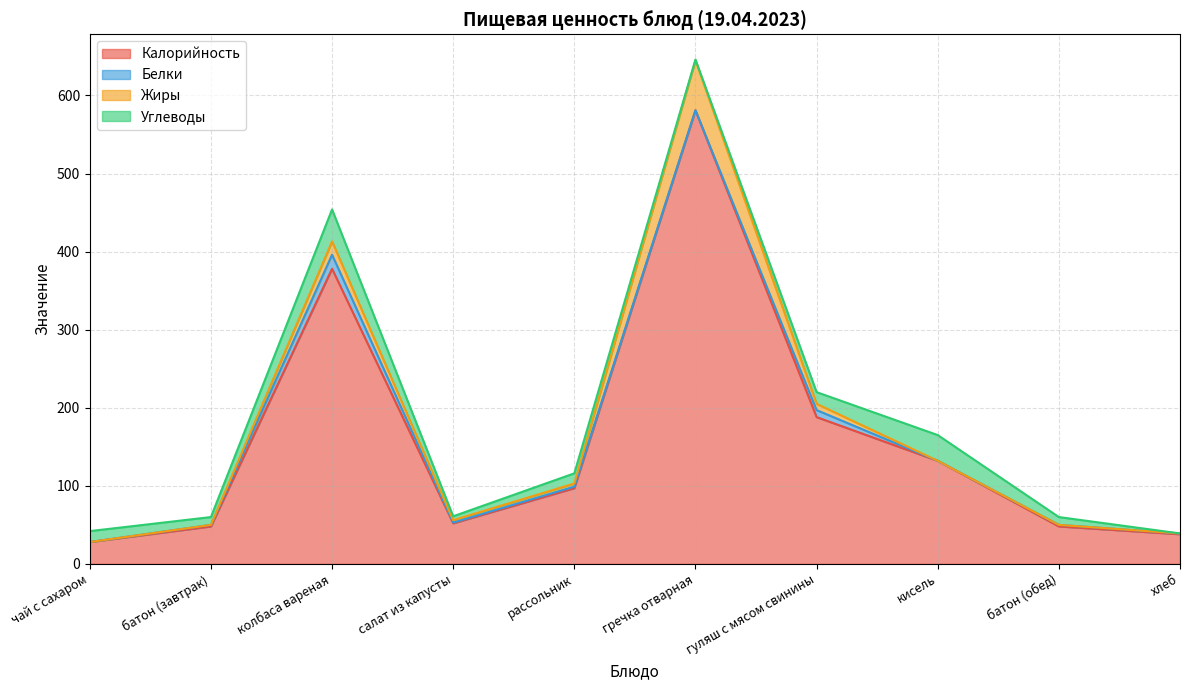

Reading right to left, extract all data points from this chart.

Калорийность: 38	48	132	188	581	97	52	378	48	28
Белки: 1	2	0	9	0	2	1	18	2	0
Жиры: 0	0	0	8	64	4	3	17	0	0
Углеводы: 0	10	33	15	1	13	5	41	10	14